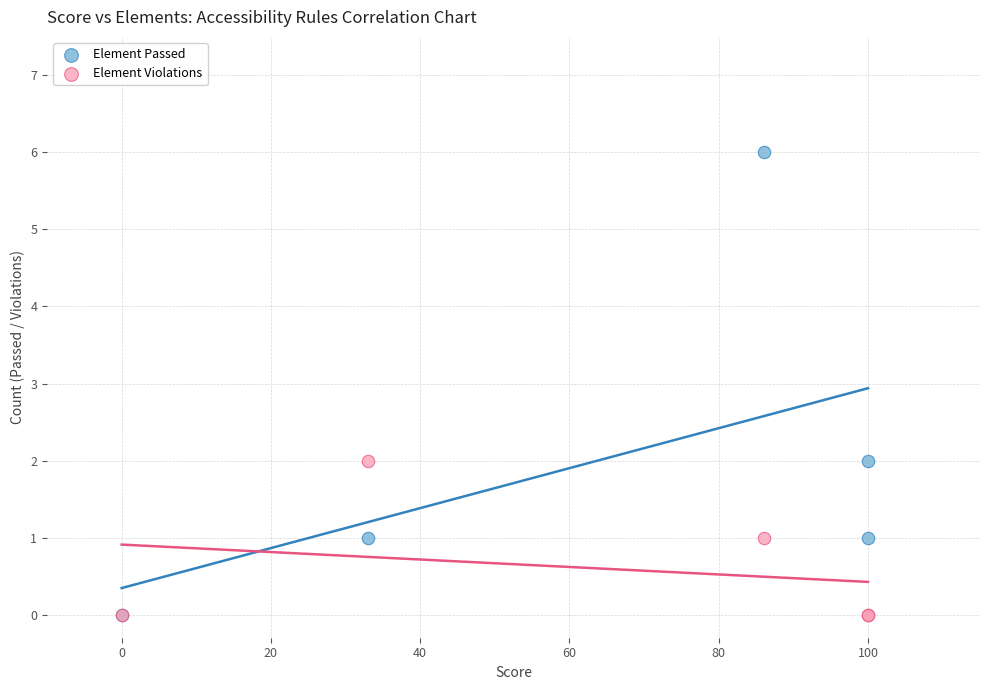

What are all the series names shown in the legend?

Element Passed, Element Violations